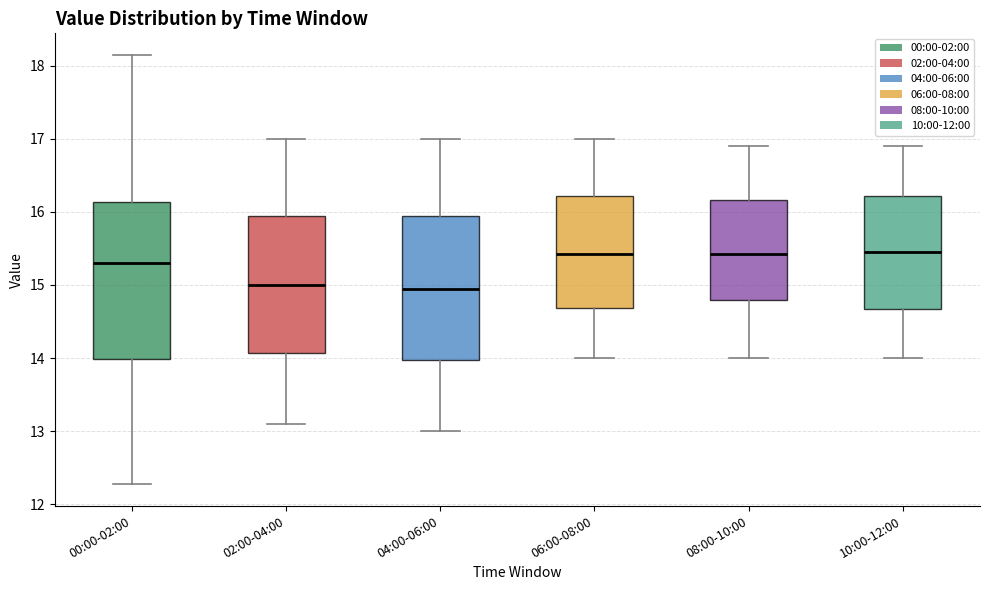

Comparing the boxes themselves (not the whiskers), which one is the tallest?

00:00-02:00